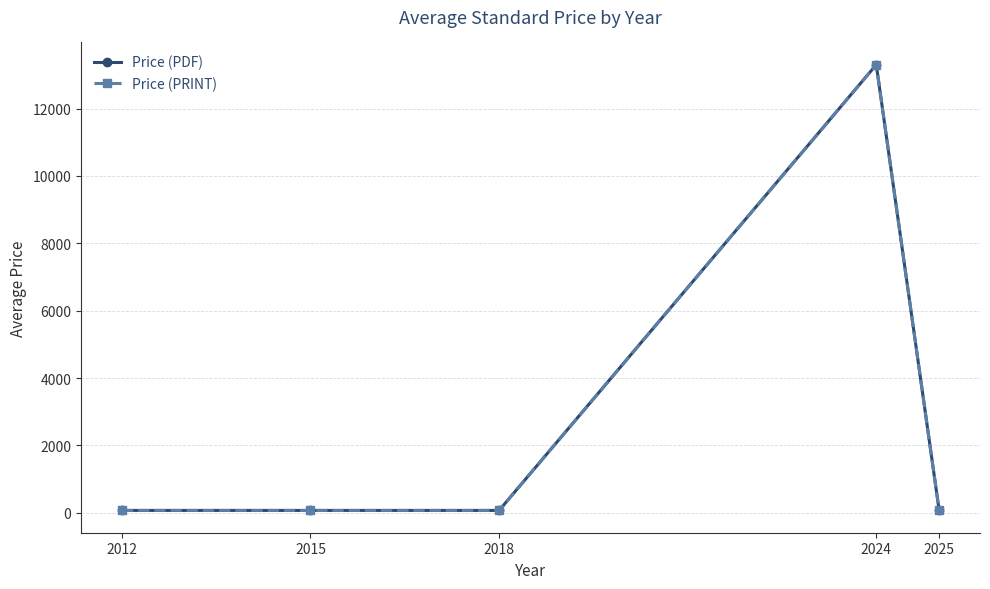

Is this an area chart (filled region under the line)?

No